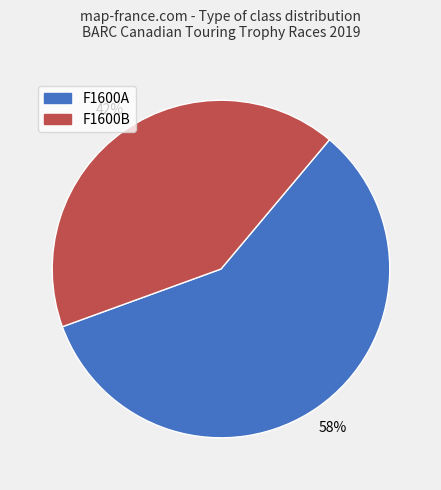

Is it true that F1600A is 52% of the pie?

False